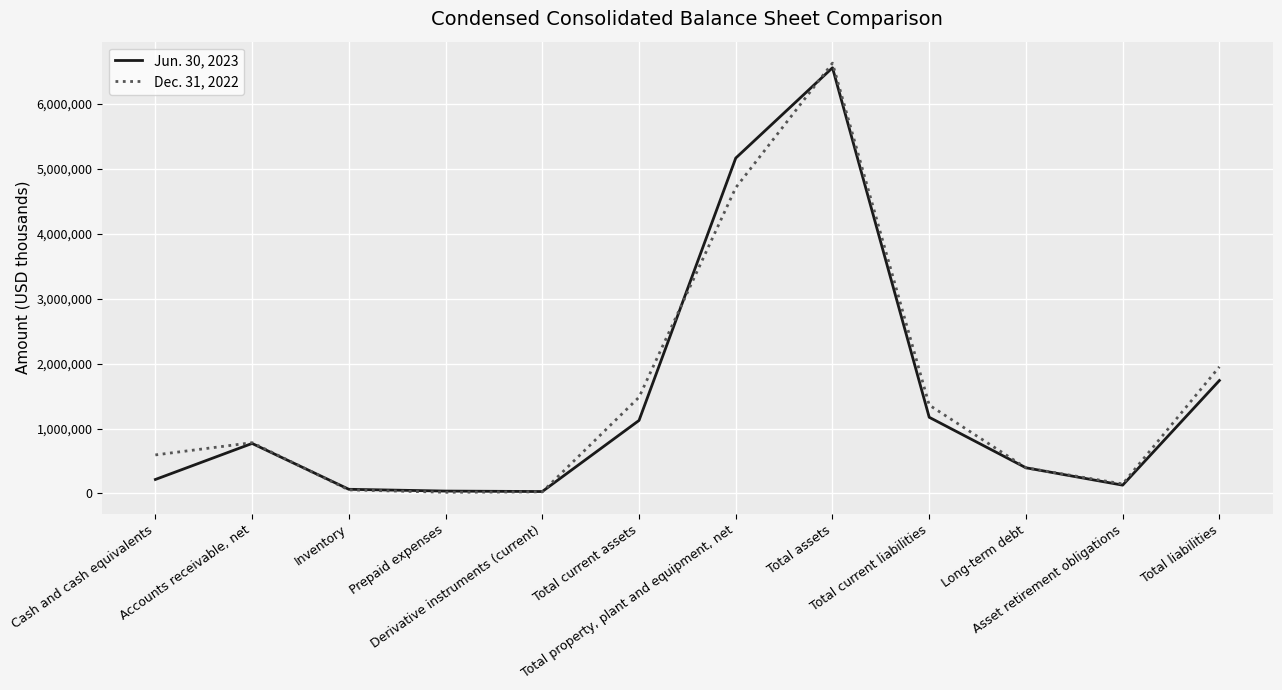

What is the approximate value of Jun. 30, 2023 at Prepaid expenses, to the nearest 100?

36200